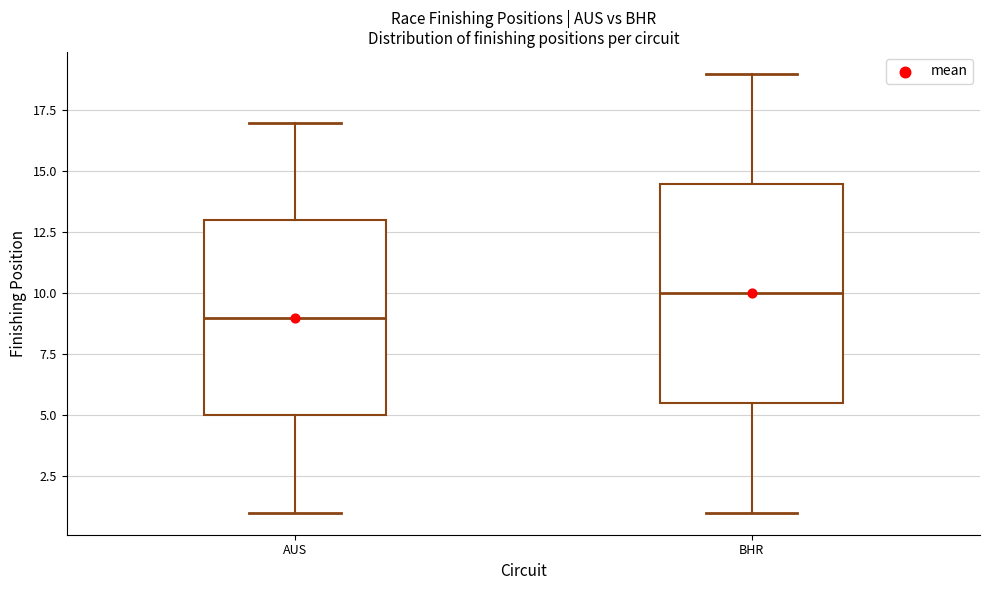

Reading left to right, transcribe this box plot: for each box, give where its median line is, the range the box spans, and where its two whiskers end, as read against the y-axis. The values are not printed on the chart, so give them approximately, as read against the axis.

AUS: median 9.0, box 5.0 to 13.0, whiskers 1.0 to 17.0
BHR: median 10.0, box 5.5 to 14.5, whiskers 1.0 to 19.0